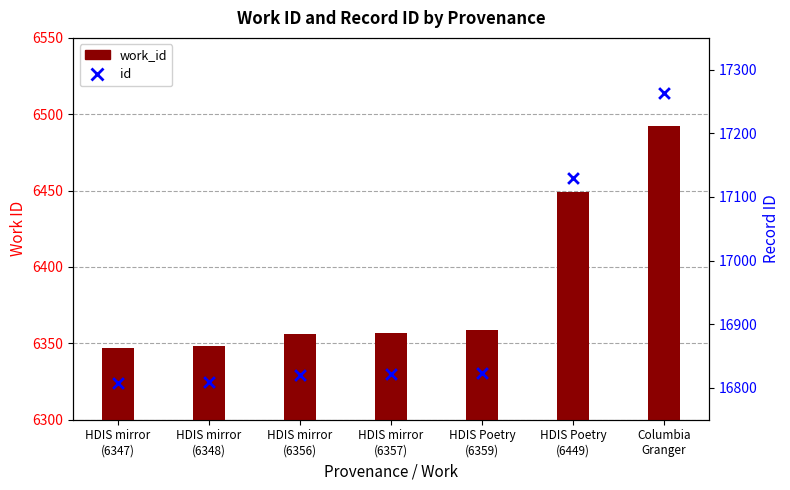

What is the total value across all series at HDIS mirror
(6357)?

23179